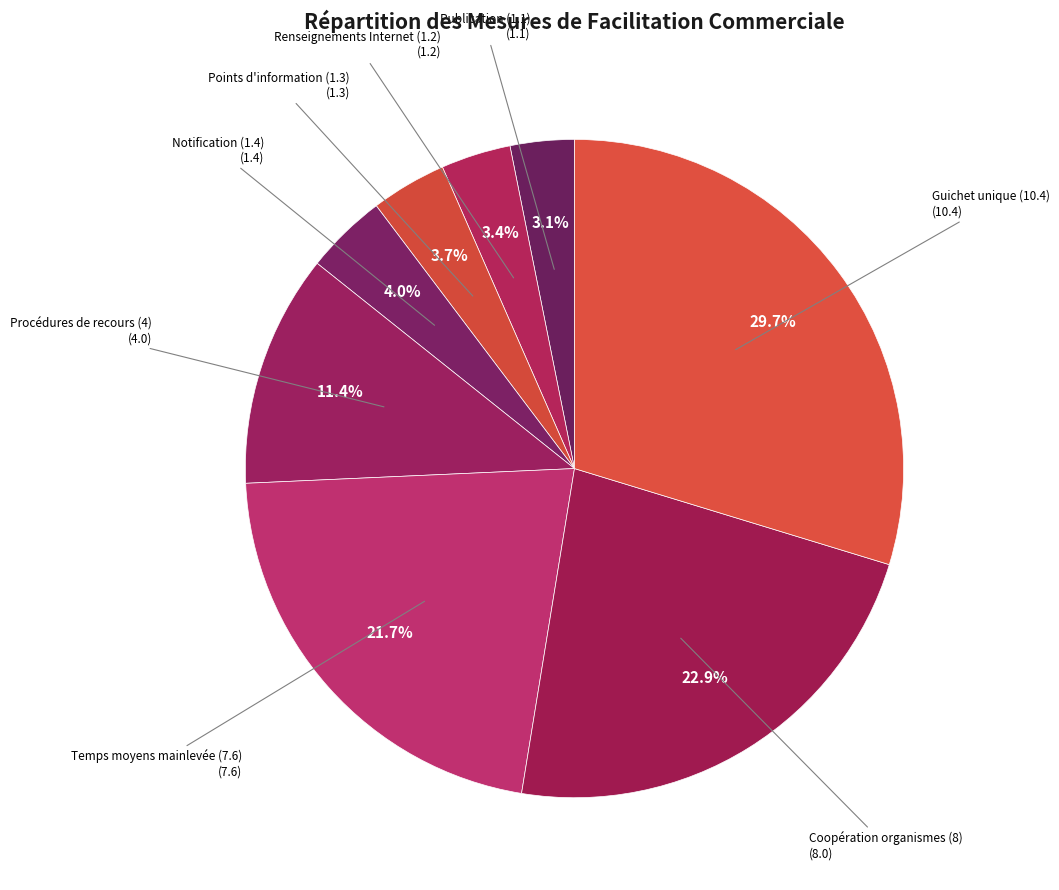

What percentage is the Publication (1.1) slice, to the nearest percent?

3%